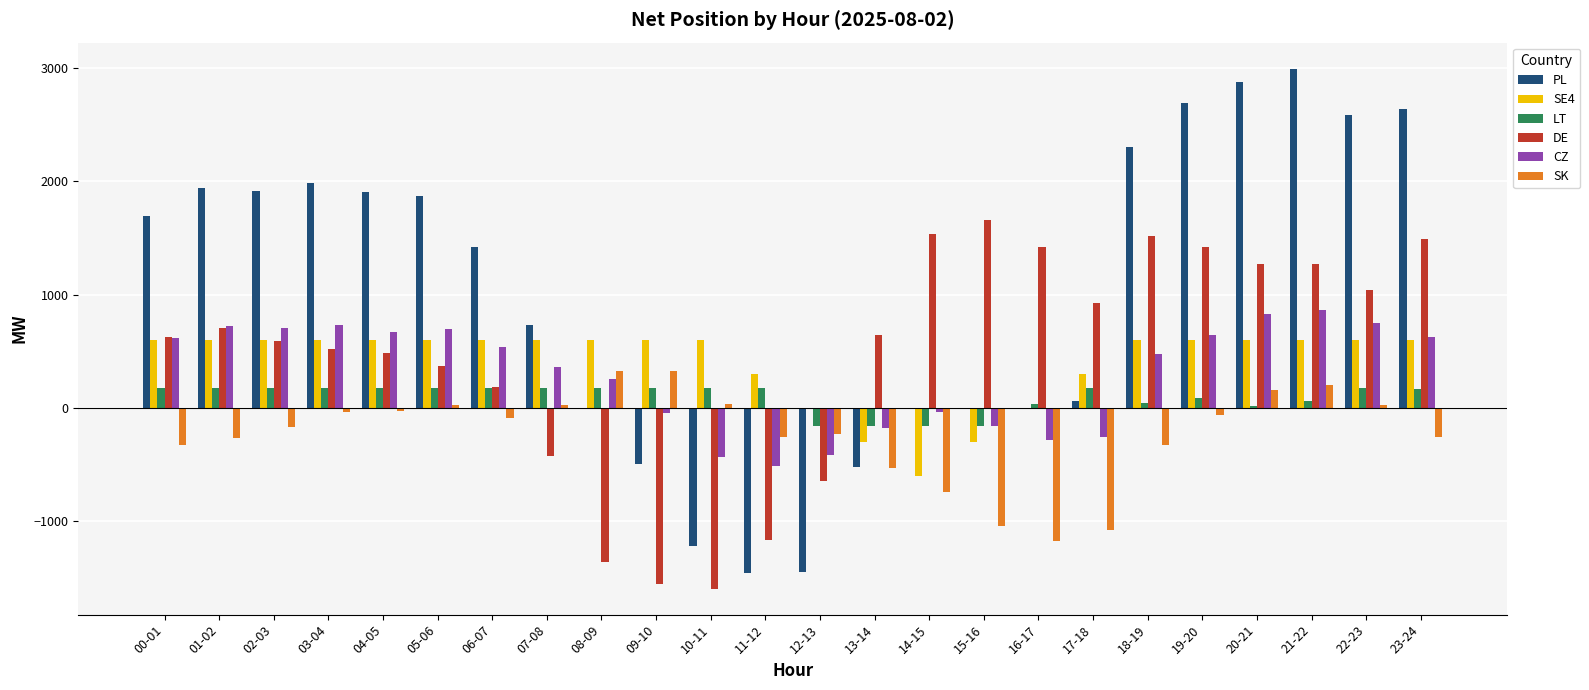

Between 10-11 and 18-19, which series saw the biggest shift?

PL